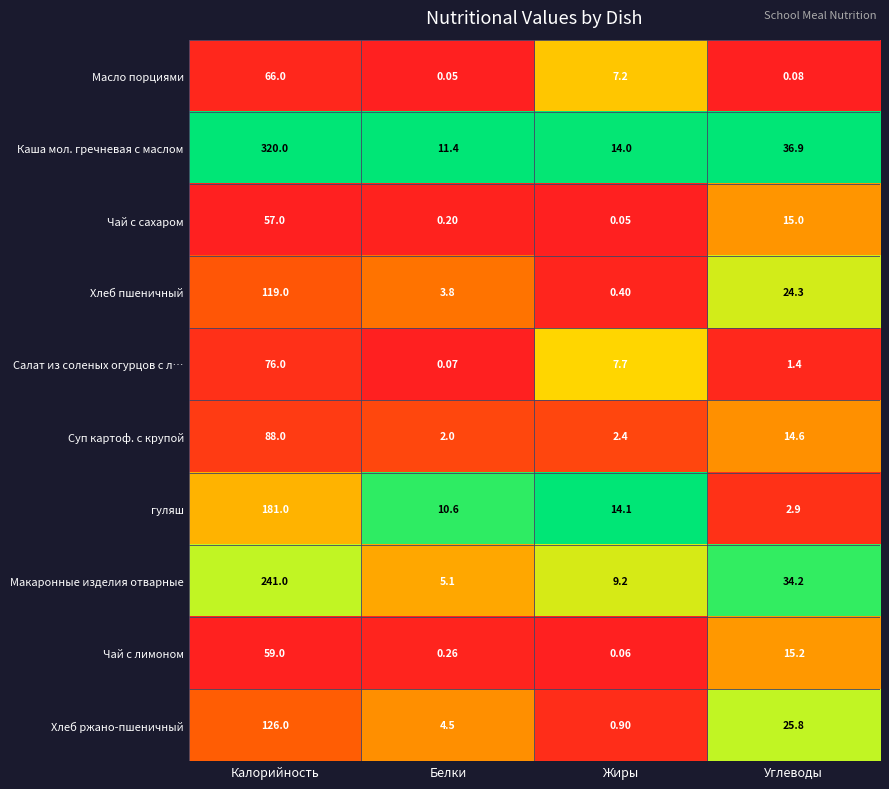

Where is Каша мол. гречневая с маслом nearest to the value 165?

Углеводы